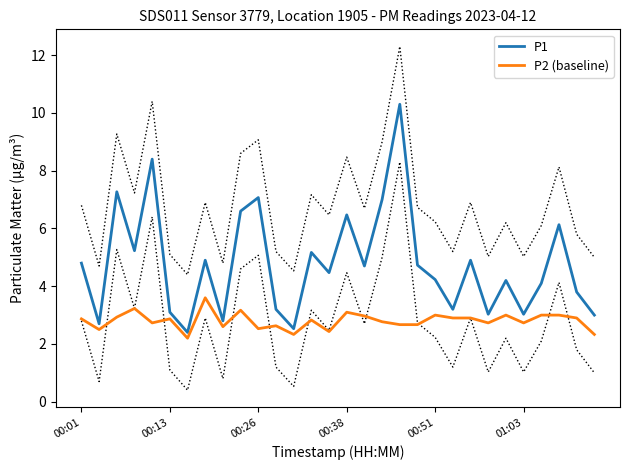

What is the value of the P2 (baseline) point at the 26th from the left?

2.7